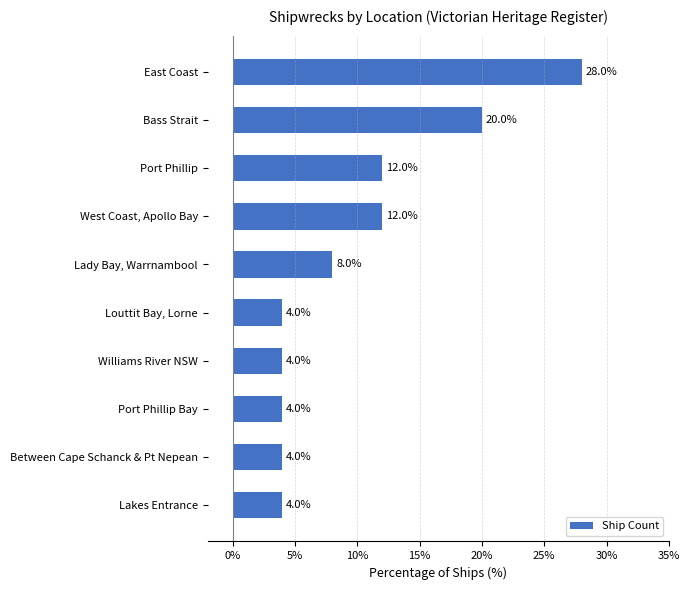

What is the average value?

10.0